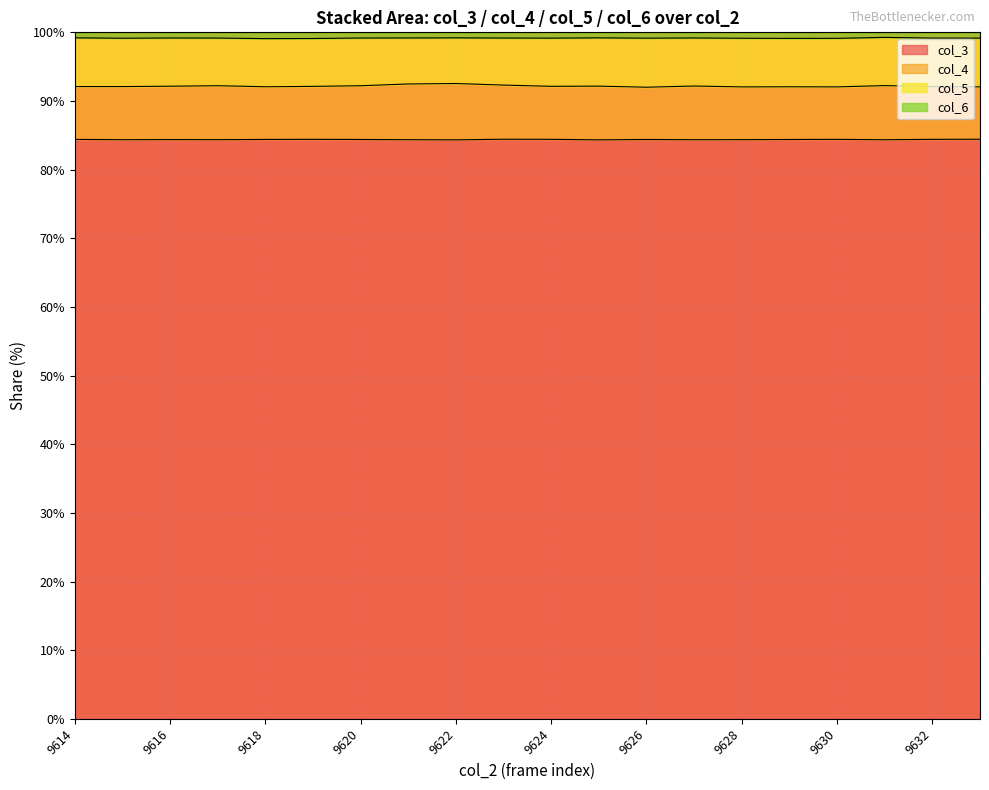

Which series has the largest range (max minus min)?

col_4